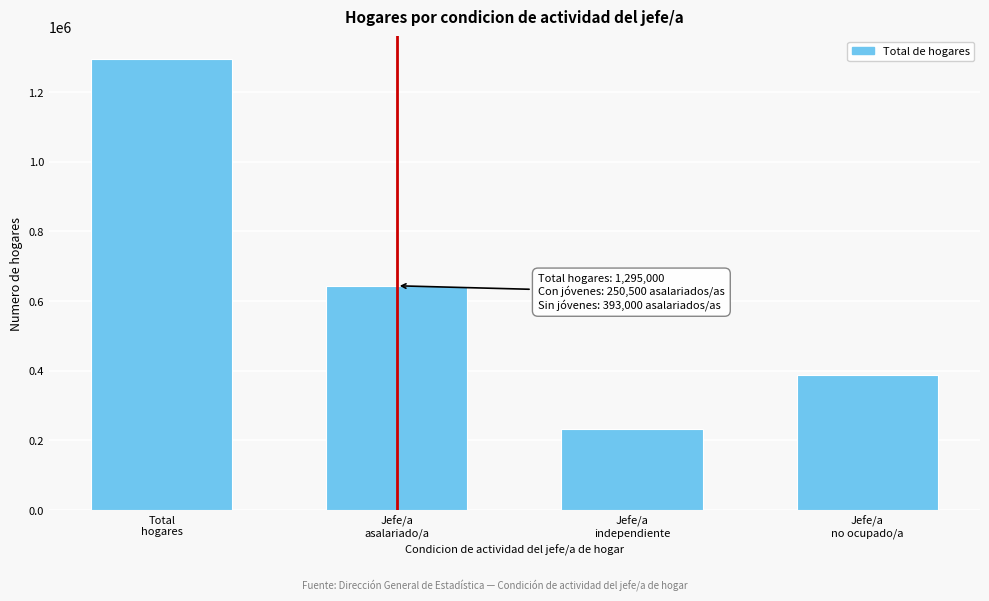

Reading left to right, extract all data points from this chart.

1295000	644000	234000	388000